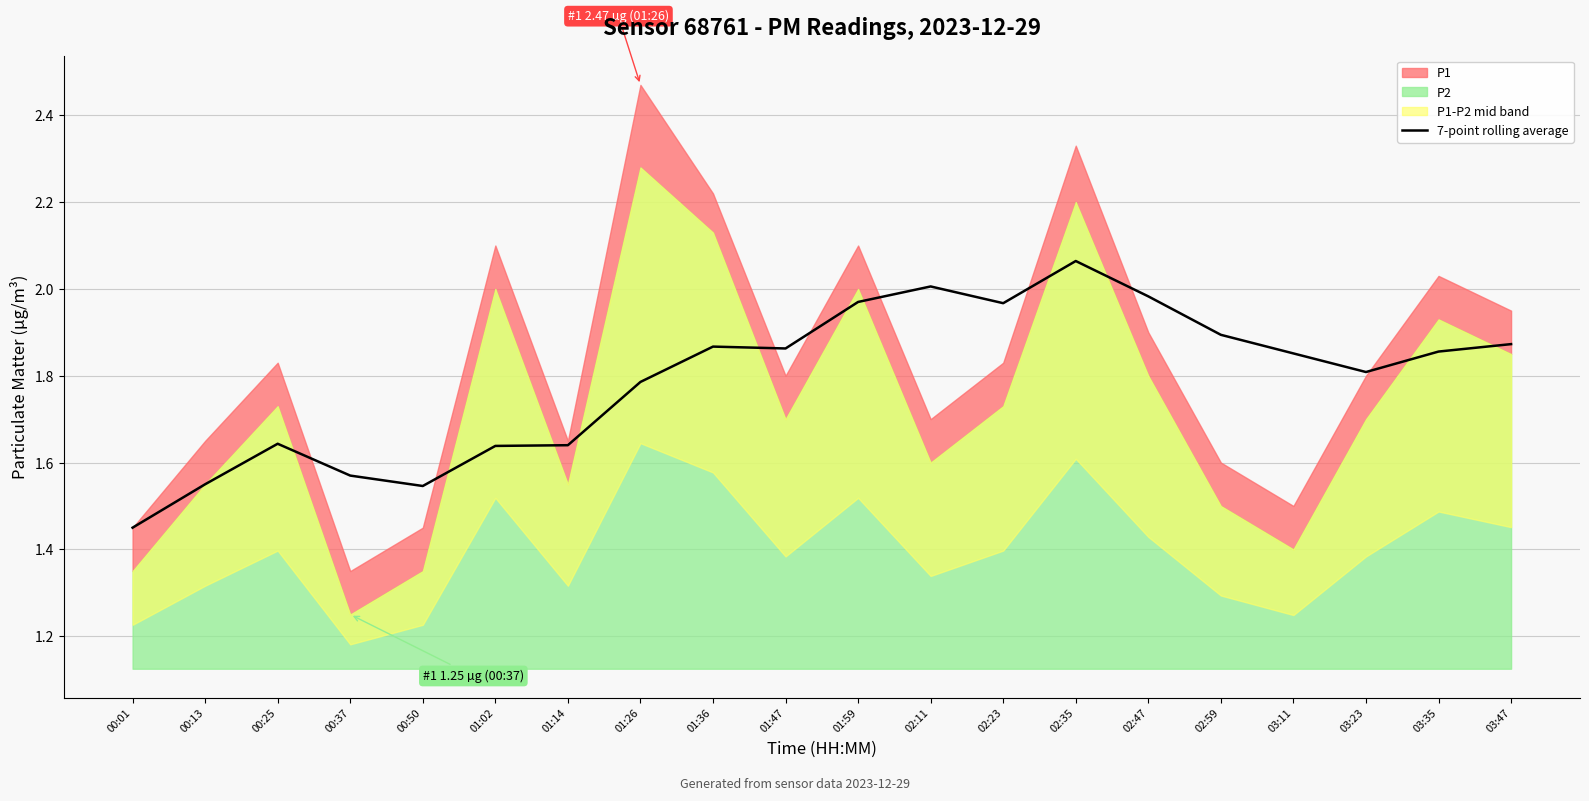

What position from the right is 01:47?

11